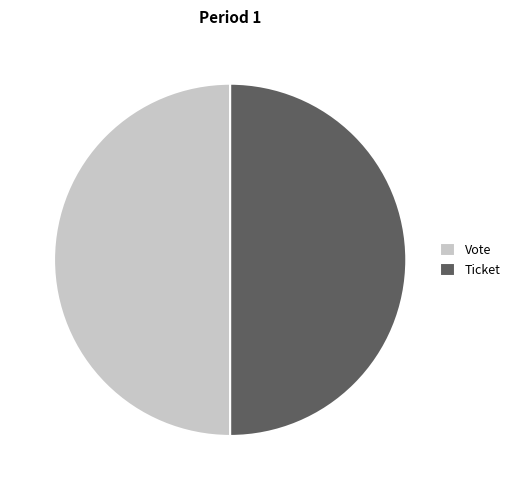

The Ticket slice represents 50% of the pie. True or false?

True